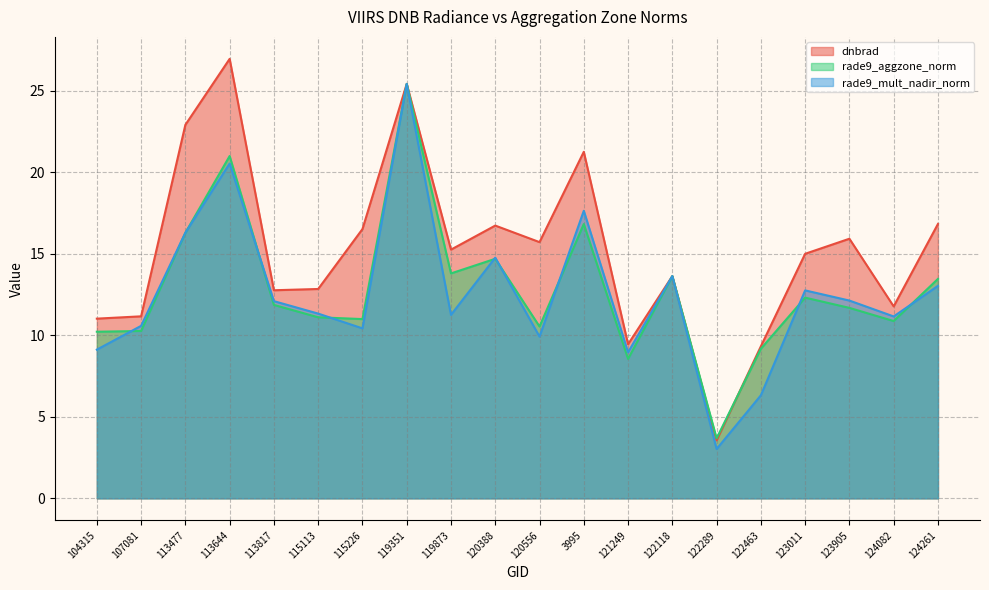

What are all the series names shown in the legend?

dnbrad, rade9_aggzone_norm, rade9_mult_nadir_norm